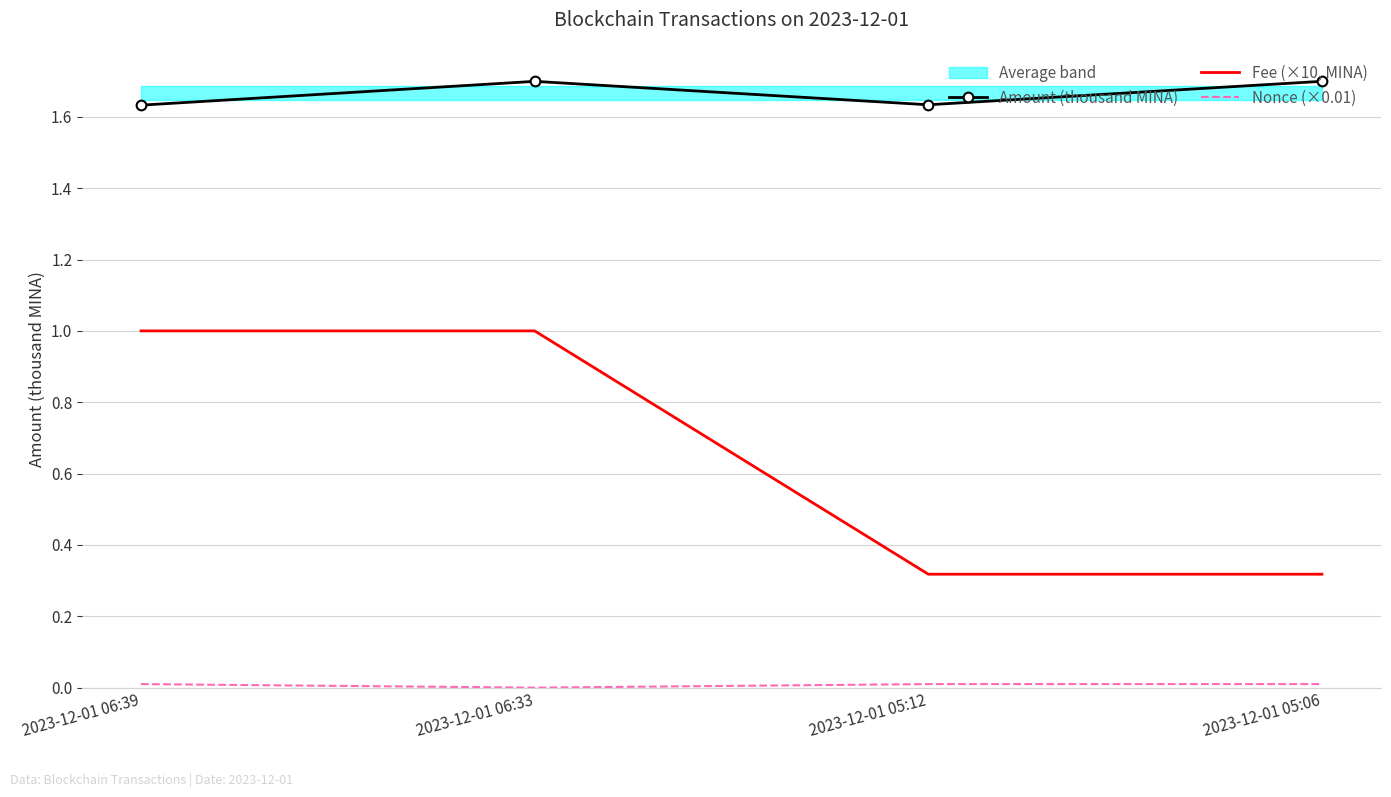

What is the label of the 1st point from the left?

2023-12-01 06:39